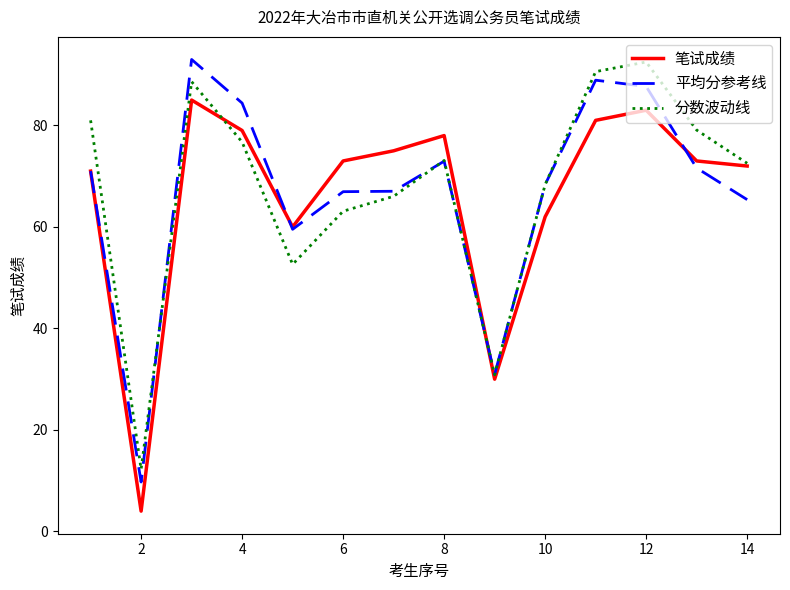

What is the greatest value displayed?

93.0